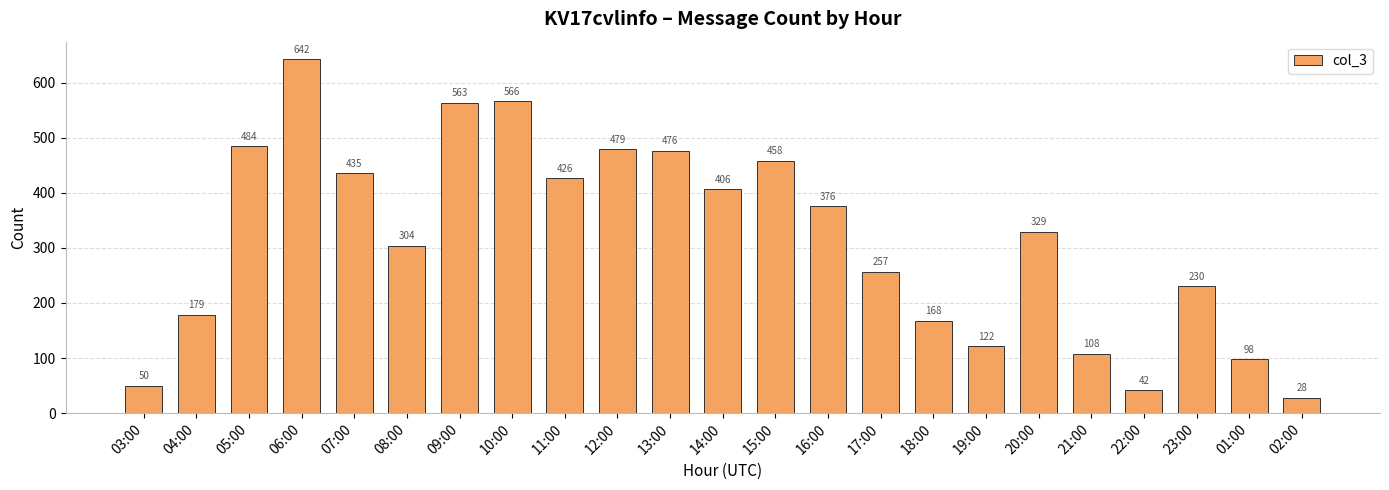

Reading left to right, what are all the values shown in this chart?

50	179	484	642	435	304	563	566	426	479	476	406	458	376	257	168	122	329	108	42	230	98	28